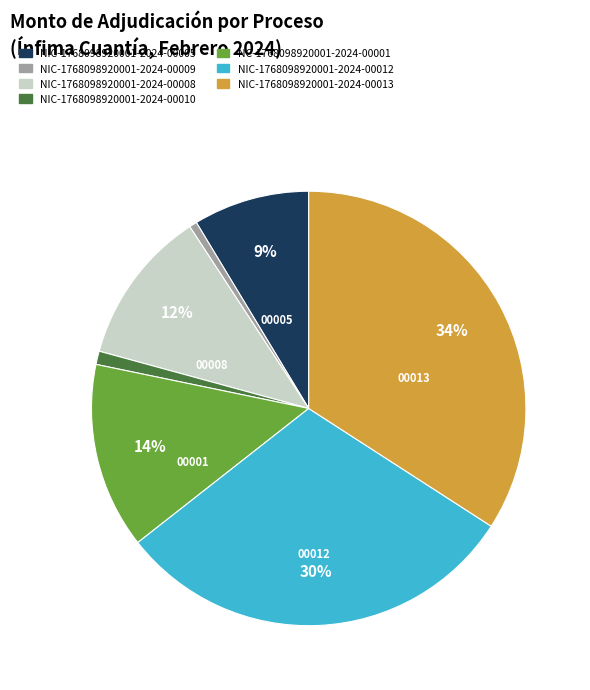

Is there a majority slice in this chart?

No